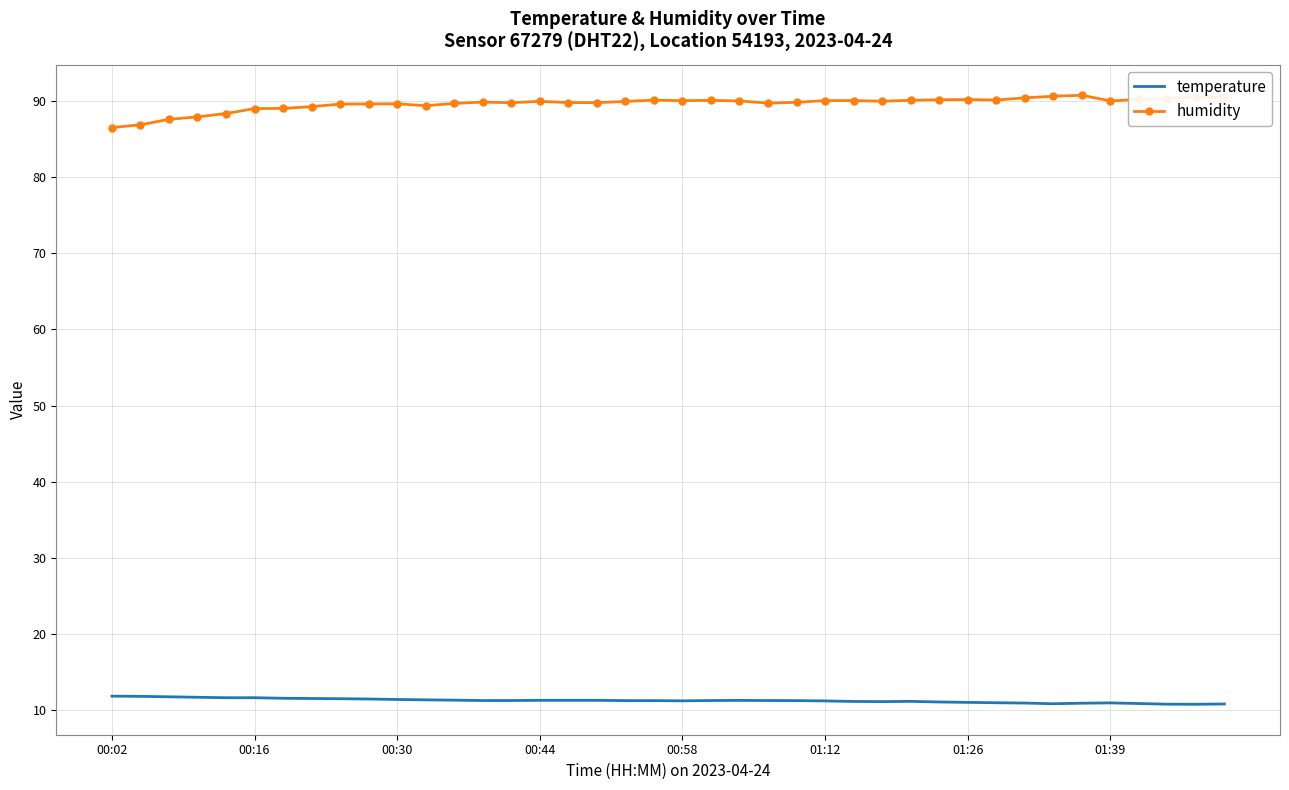

Rank the series by their maximum value, from highest to lowest.

humidity, temperature